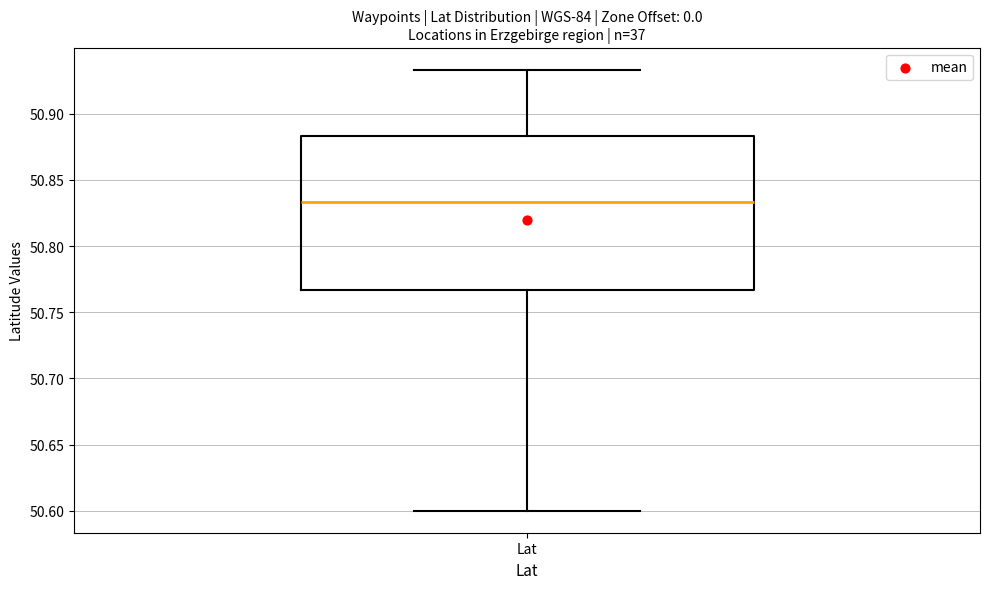

Where does the upper whisker of the box for Lat end on the y-axis? The values are not printed on the chart, so give them approximately, as read against the axis.

50.935